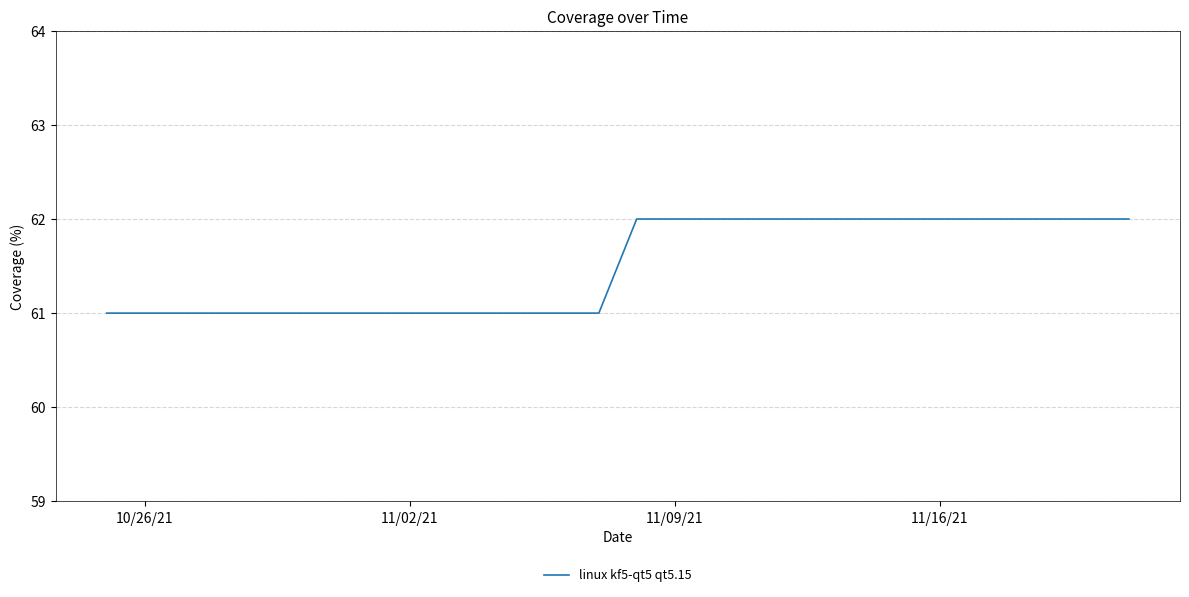

What is the smallest value displayed?

61